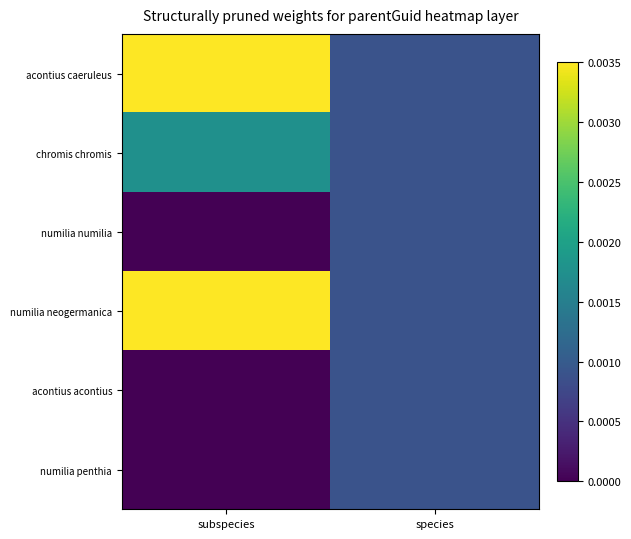

How many distinct data groups are displayed?

6